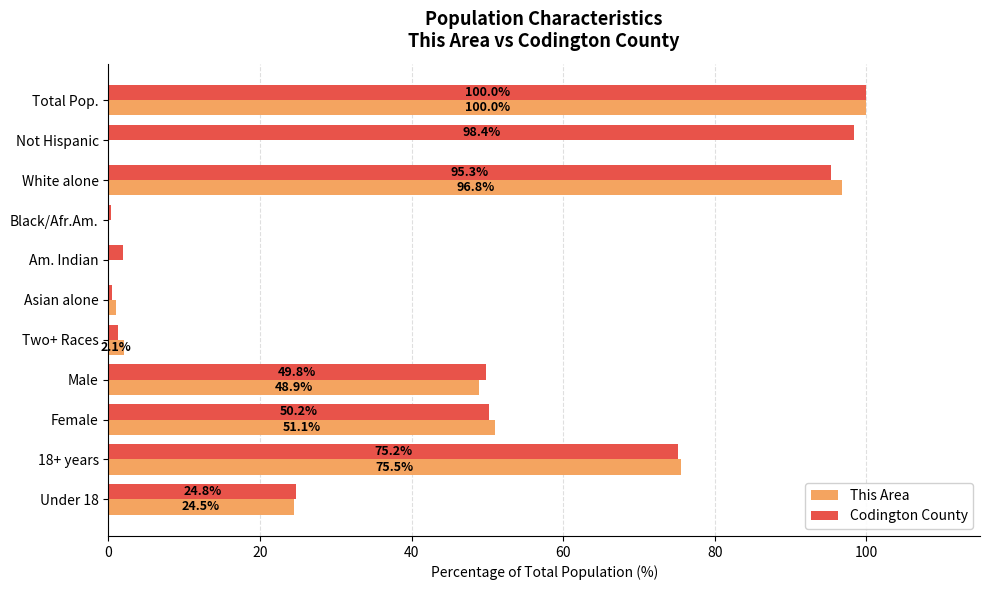

Is the value of This Area at Two+ Races greater than the value of Codington County at Asian alone?

Yes